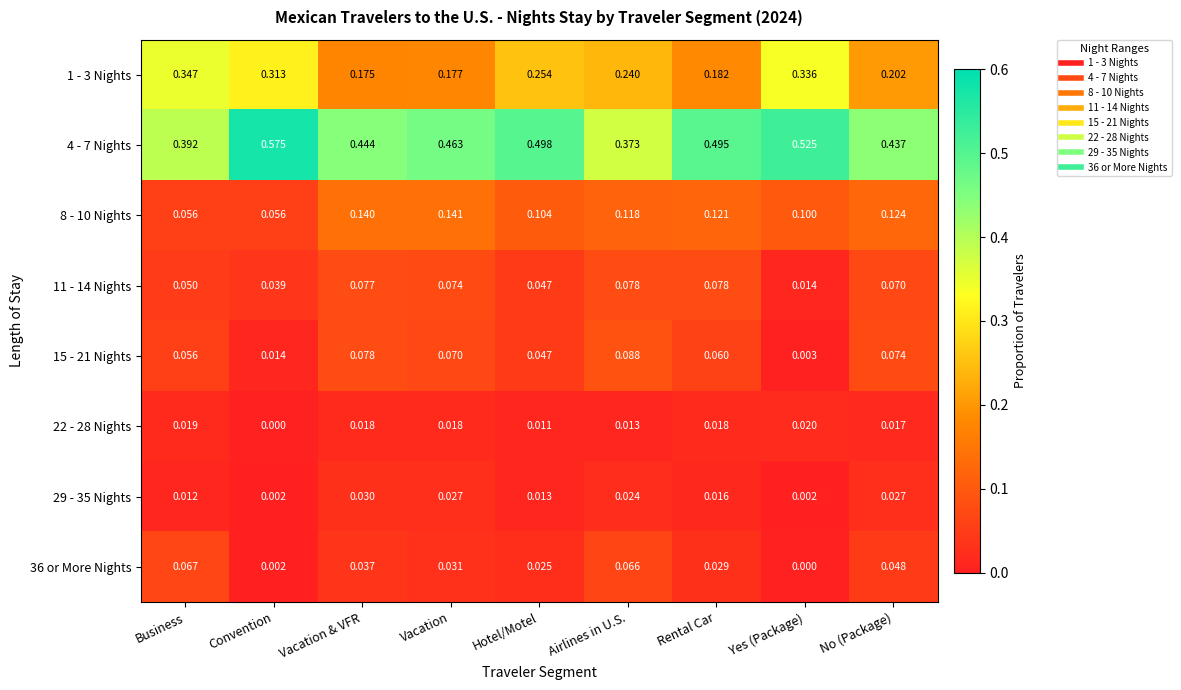

Rank the series by their maximum value, from highest to lowest.

4 - 7 Nights, 1 - 3 Nights, 8 - 10 Nights, 15 - 21 Nights, 11 - 14 Nights, 36 or More Nights, 29 - 35 Nights, 22 - 28 Nights